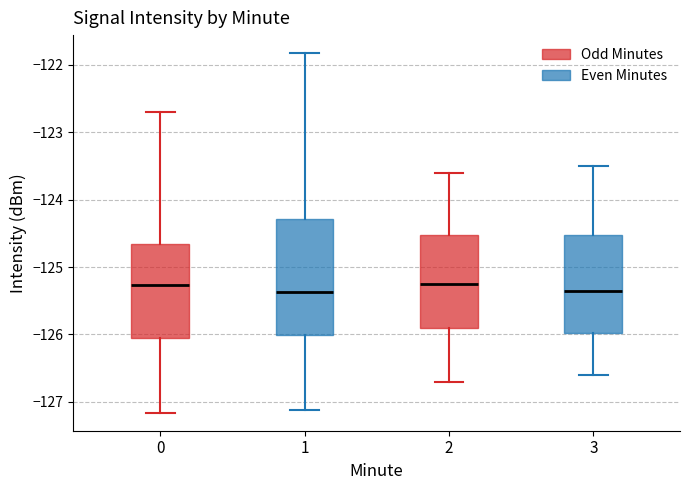

Which box is the tallest, from its lower edge to its upper edge?

1